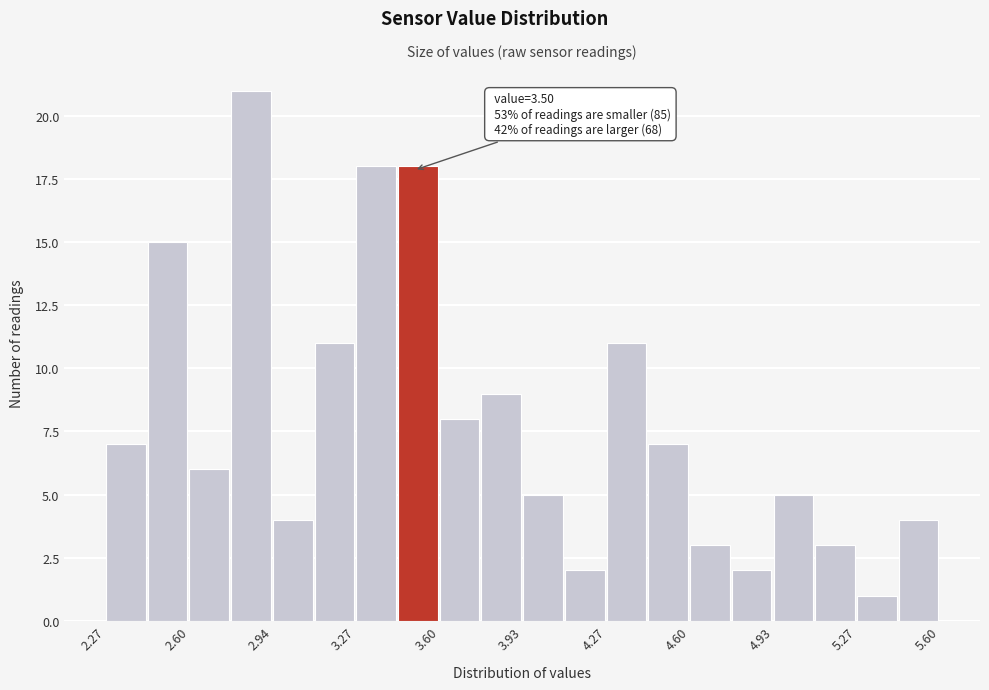

Read against the x-axis, roughly where is the centre of the tallest bar?

2.85